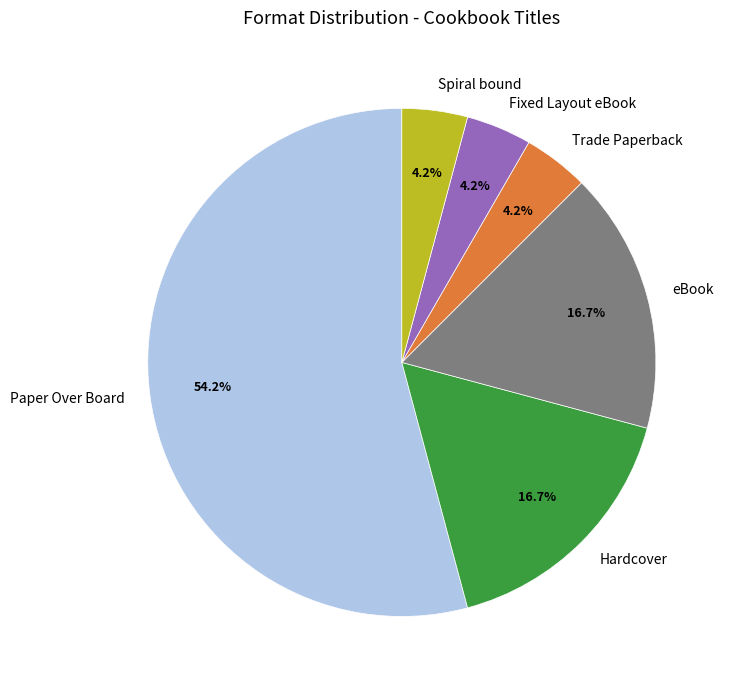

To the nearest percent, what portion does Paper Over Board represent?

54%